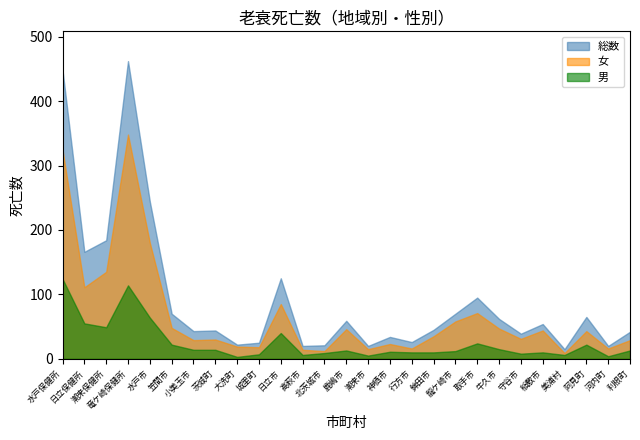

The value of 女 at 水戸保健所 is 324. True or false?

True